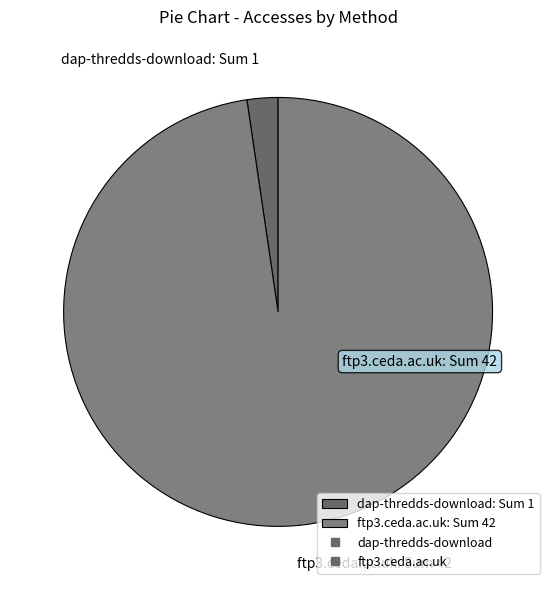

Between dap-thredds-download: Sum 1 and ftp3.ceda.ac.uk: Sum 42, which is larger?

ftp3.ceda.ac.uk: Sum 42